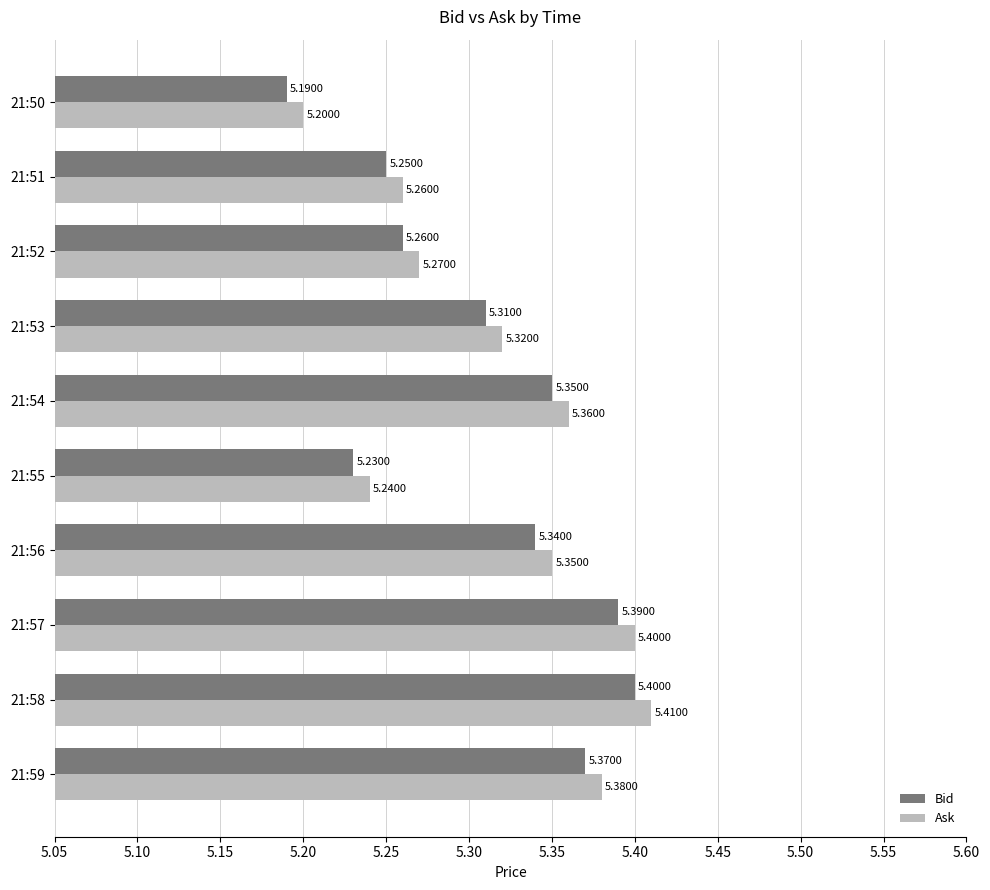

Rank the categories by Bid value from lowest to highest.

21:50, 21:55, 21:51, 21:52, 21:53, 21:56, 21:54, 21:59, 21:57, 21:58